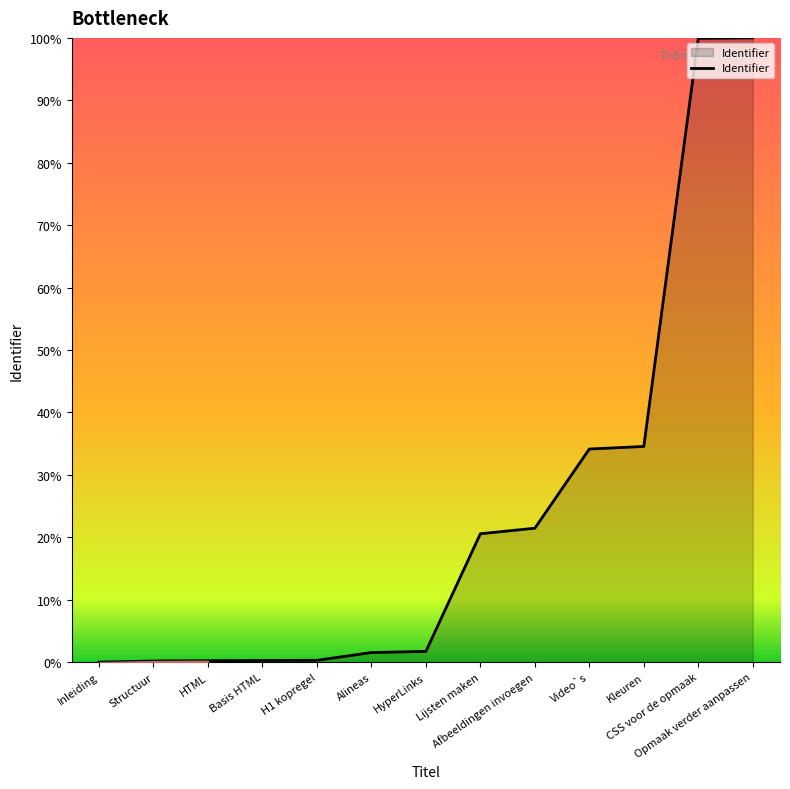

Does the chart have visible grid lines?

No